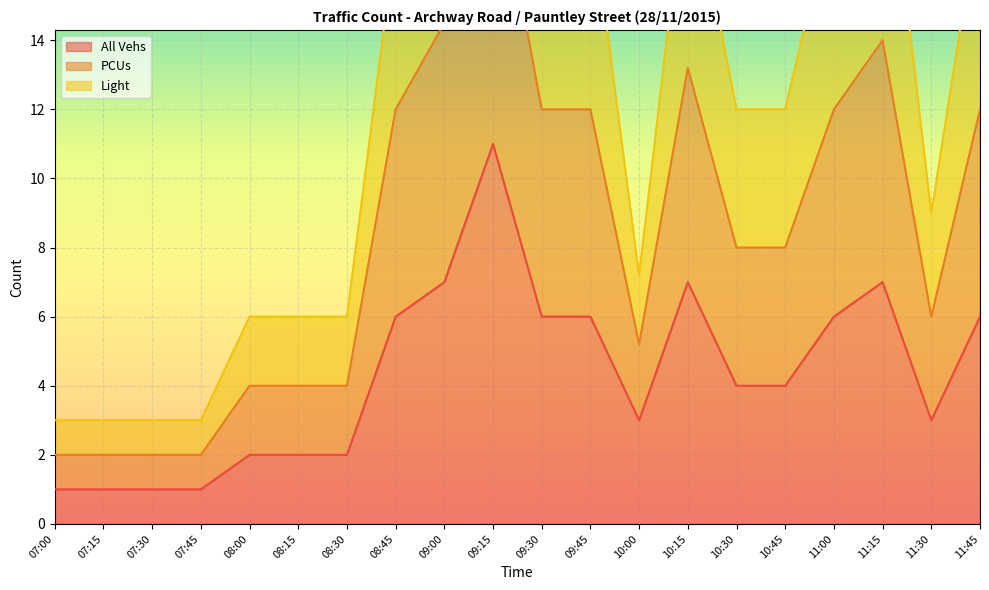

At which label does All Vehs reach its peak?

09:15